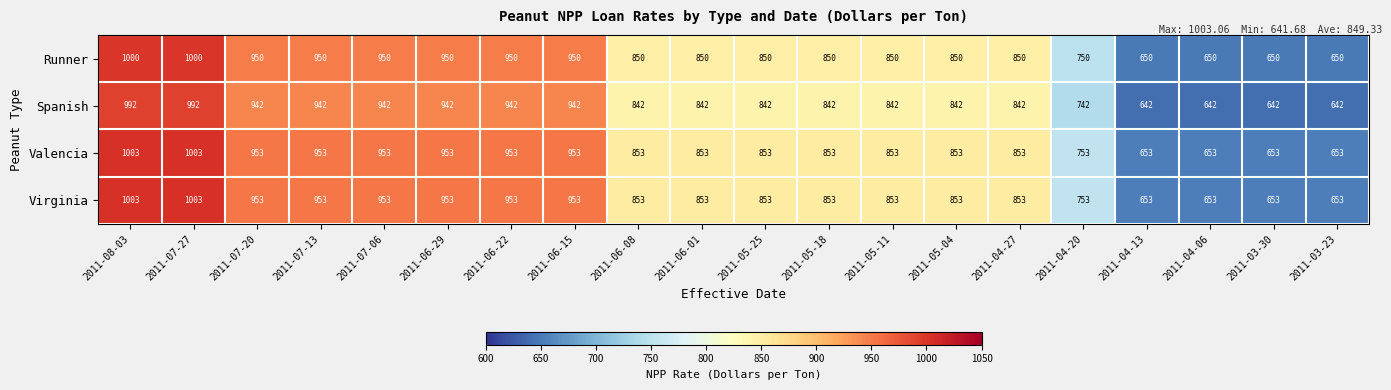

How many Valencia values are between 853 and 953?

13